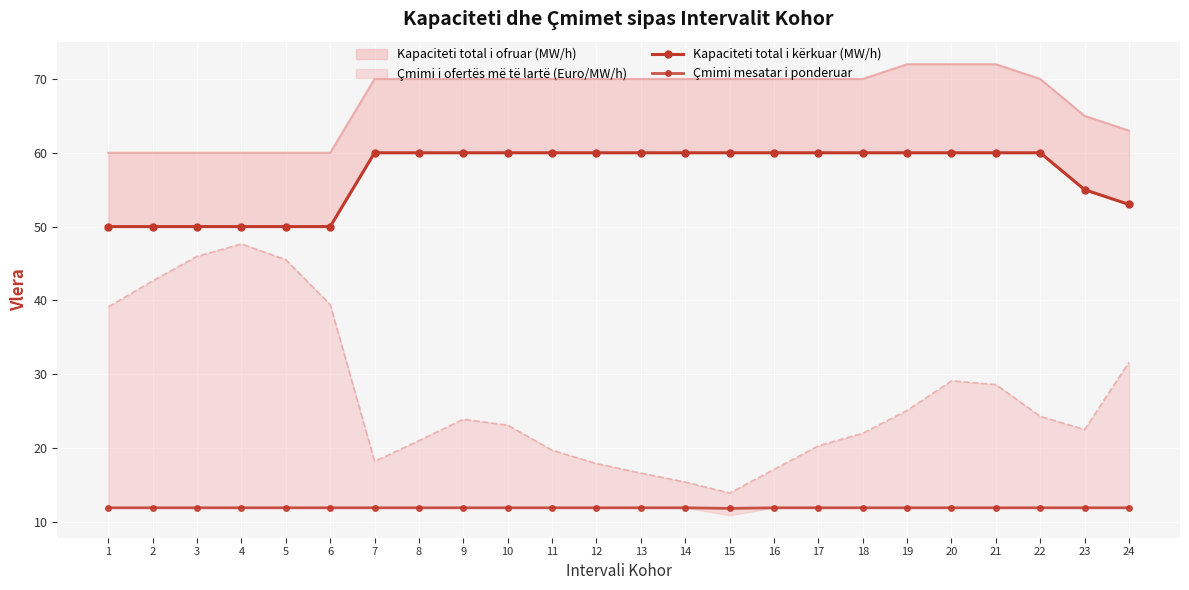

True or false: Kapaciteti total i kërkuar (MW/h) and Çmimi mesatar i ponderuar intersect in this chart.

False